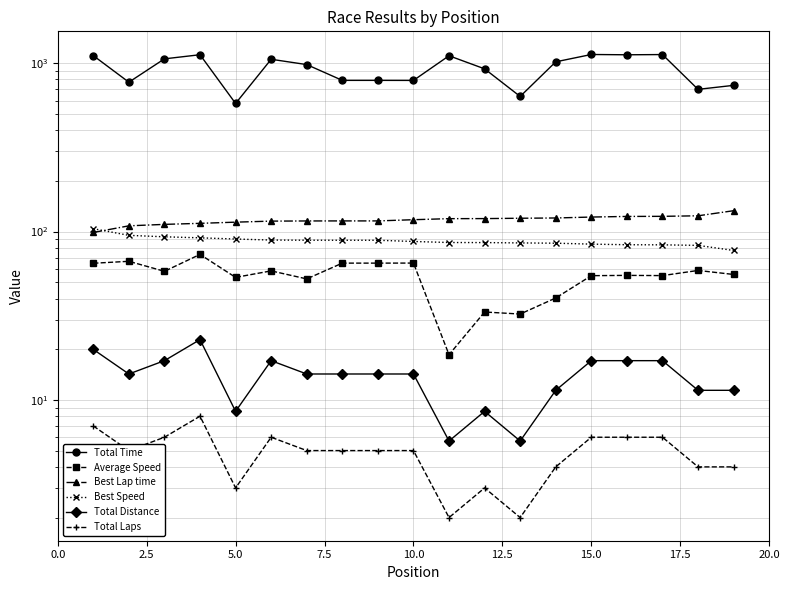

What is the difference between the maximum and second lowest values in the Total Laps series?

6.0